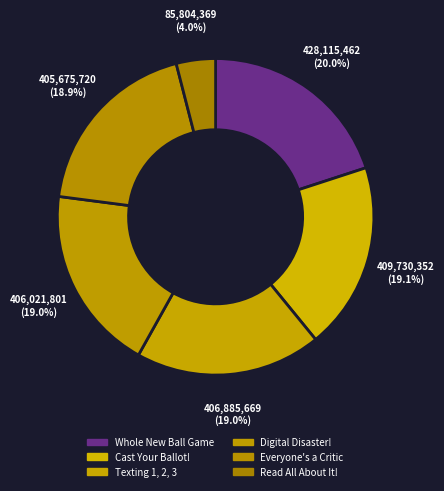

Which slice is the largest?

Whole New Ball Game